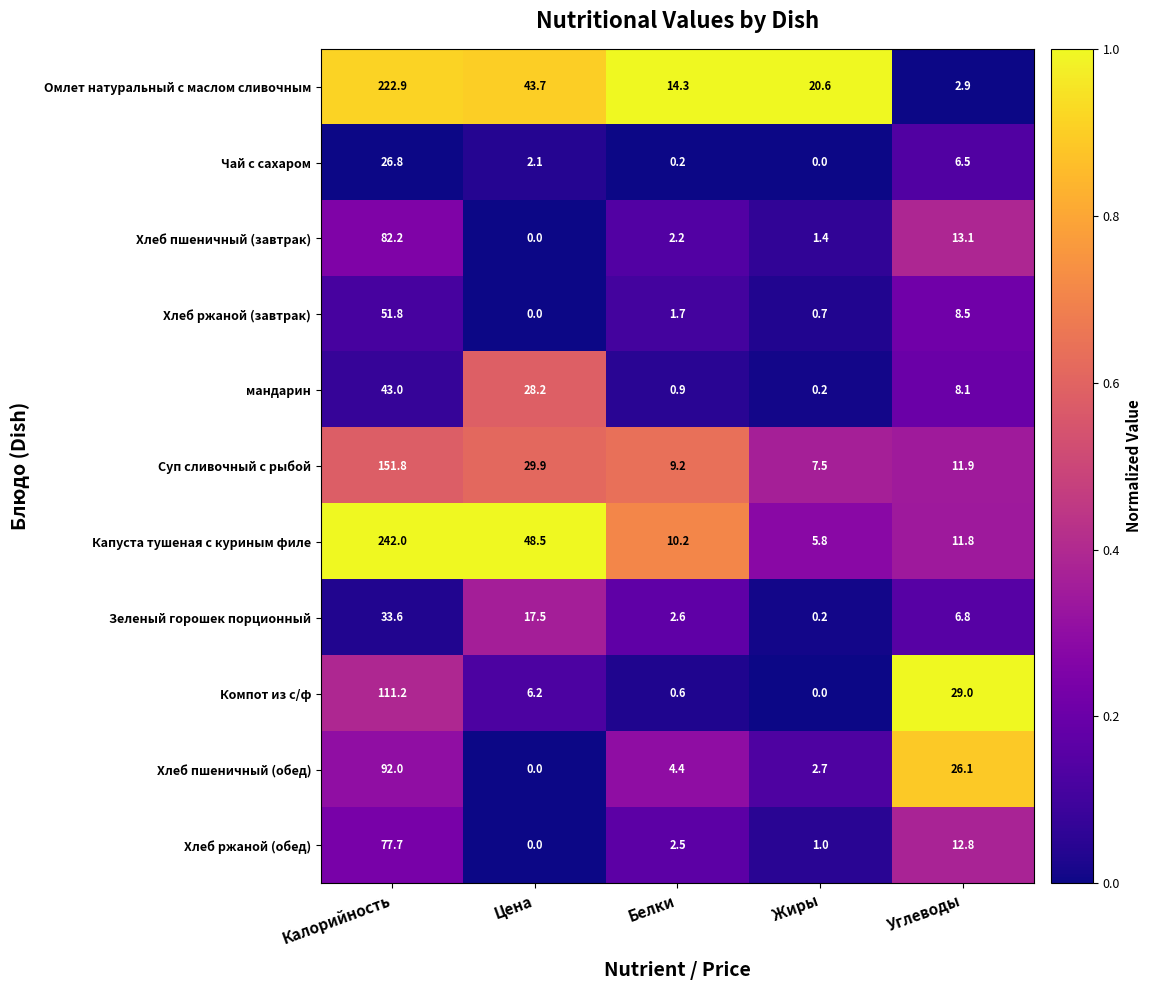

At which label does Хлеб ржаной (завтрак) first exceed 1?

Калорийность